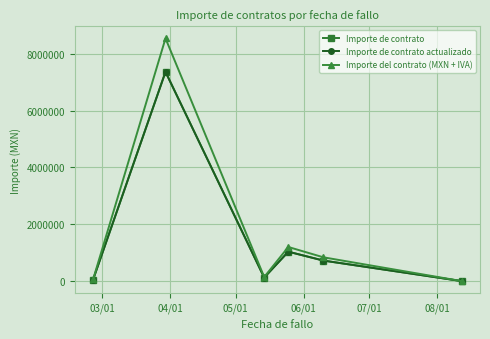

Reading left to right, transcribe all the data shown in this chart.

Importe de contrato: 55479.7	7362931.0	123762.9	1034482.8	721551.7	183.2
Importe de contrato actualizado: 55479.7	7362931.0	123762.9	1034482.8	721551.7	183.2
Importe del contrato (MXN + IVA): 64356.4	8541000.0	143565.0	1200000.0	837000.0	212.5